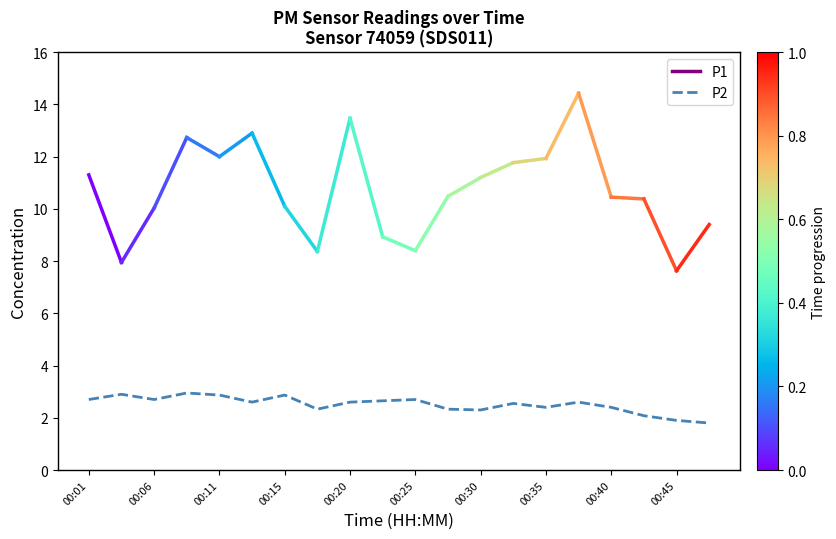

What is the maximum value shown in the chart?

3.0